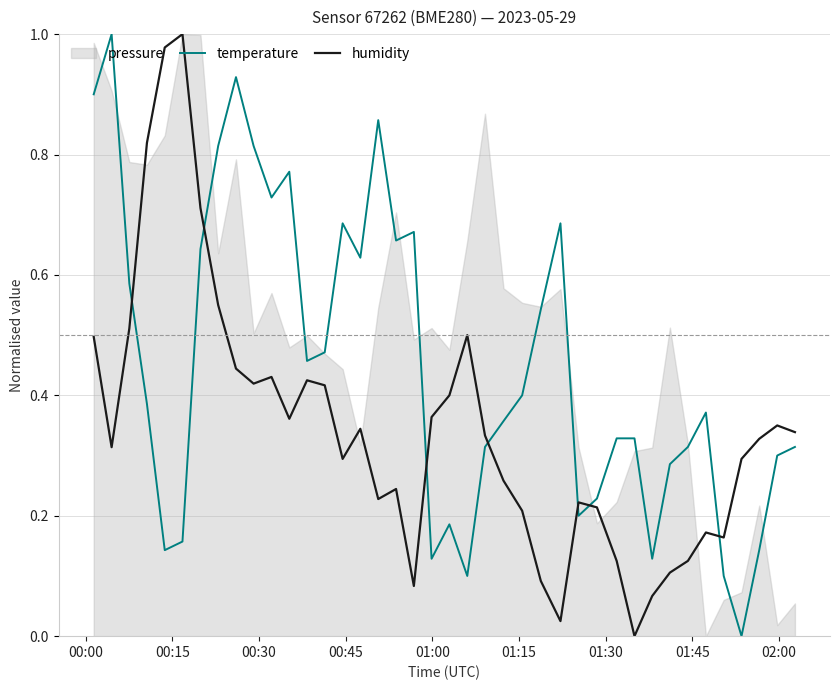

How many times do temperature and humidity cross each other?

7